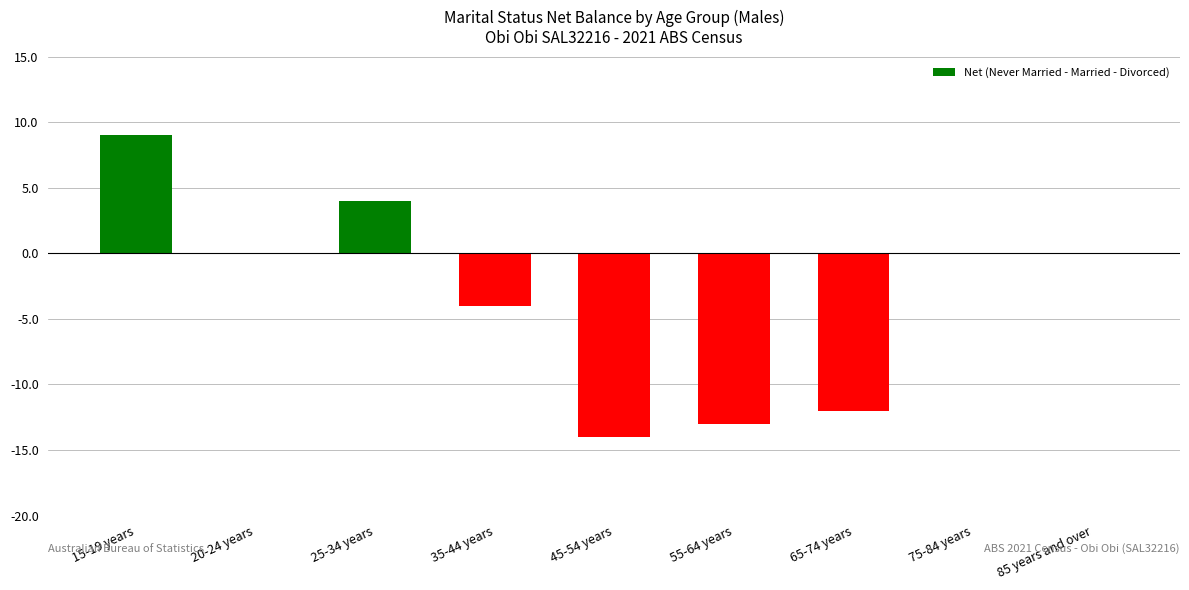

What is the average value?

-3